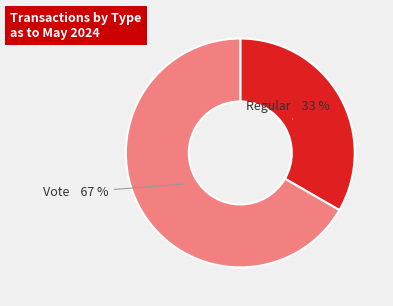

Does any single category account for the majority?

Yes